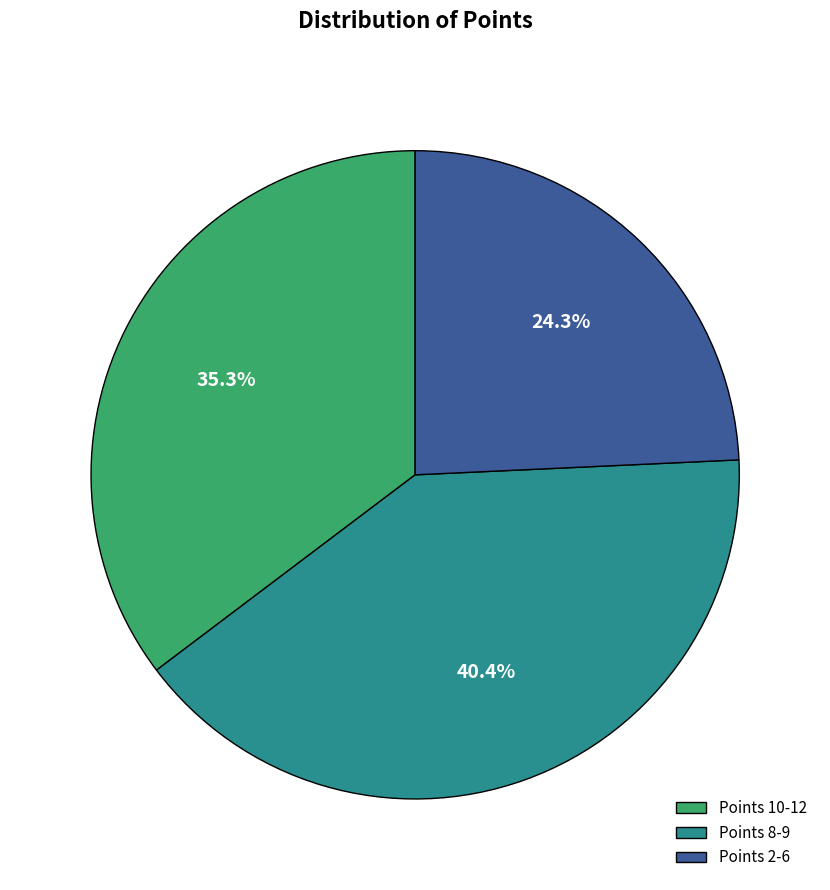

Approximately how many times larger is the value at Points 2-6 compared to Points 8-9?

0.6